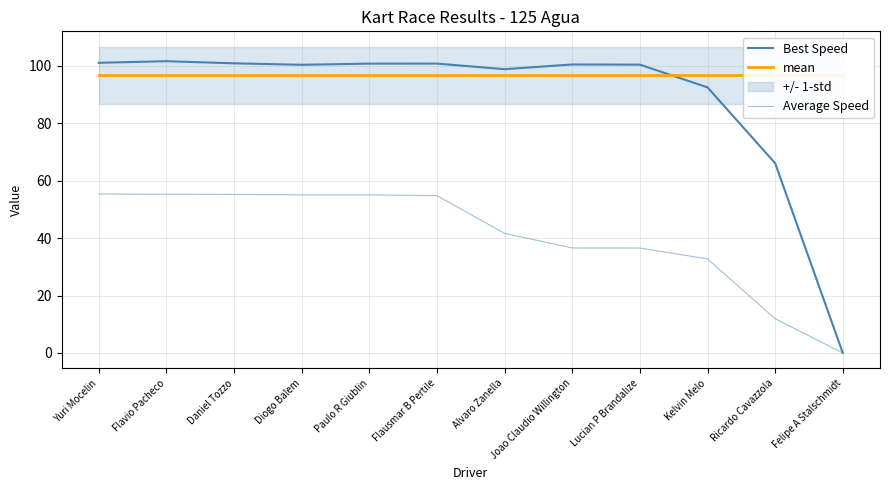

What is the label of the 11th point from the right?

Flavio Pacheco